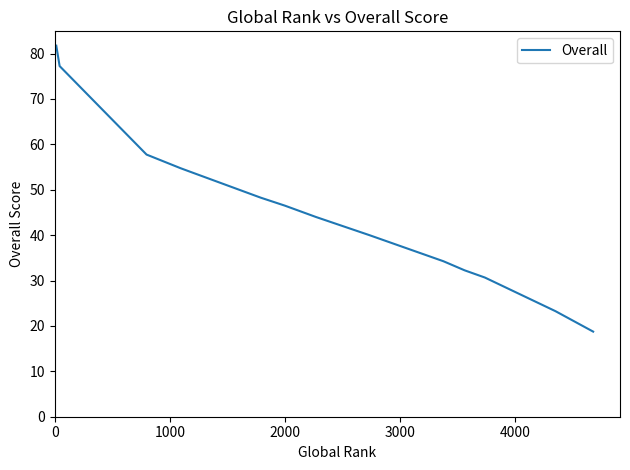

What is the greatest value displayed?

81.8